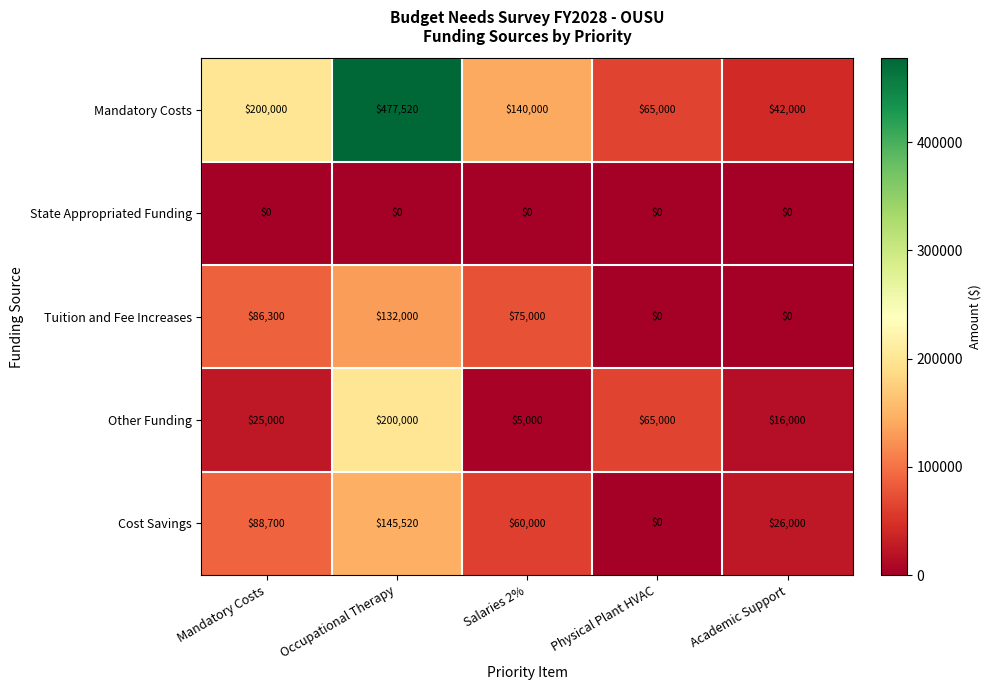

List the series in order of their peak value, lowest first.

State Appropriated Funding, Tuition and Fee Increases, Cost Savings, Other Funding, Mandatory Costs